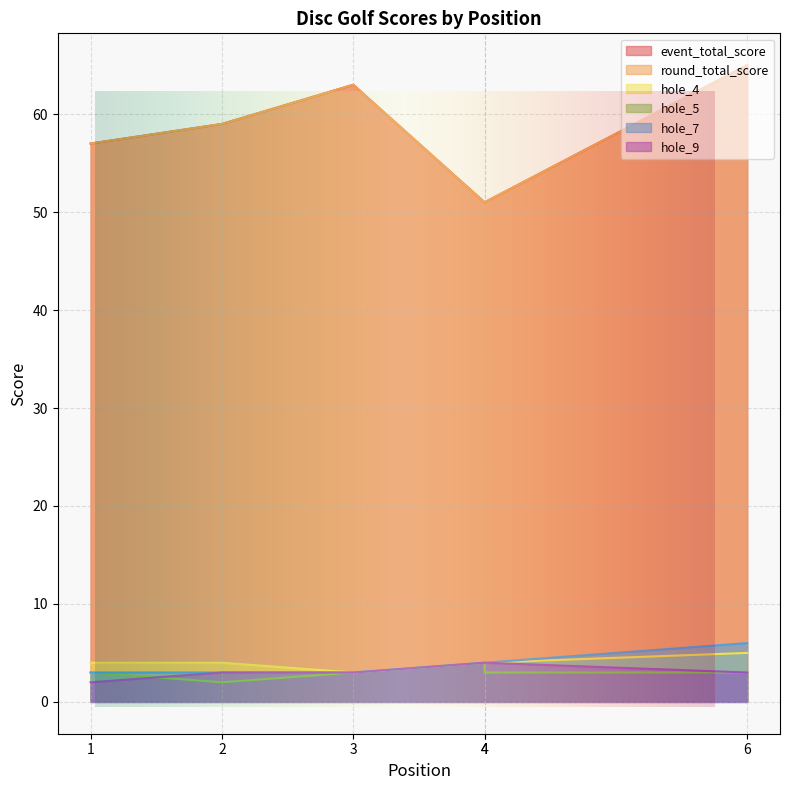

What is the difference between the second highest and minimum values in the hole_5 series?

1